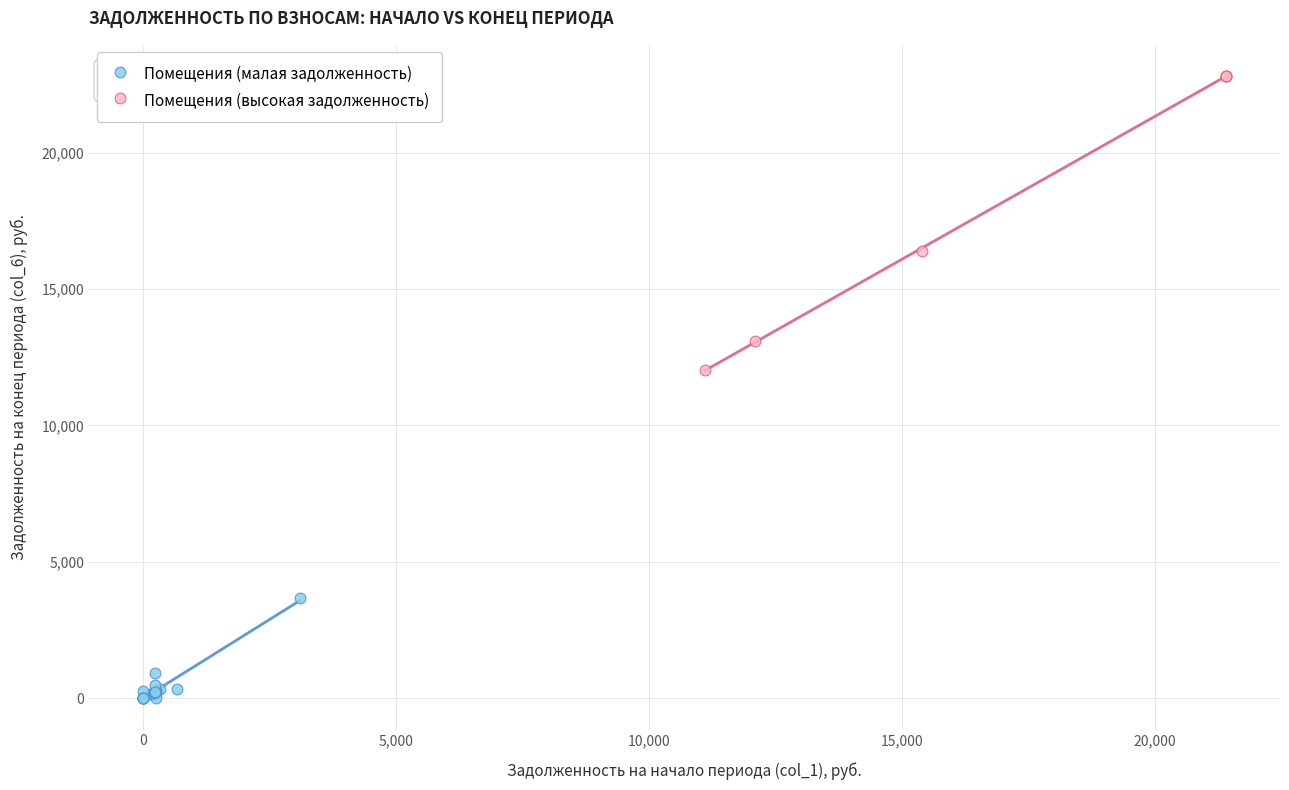

Which series has the widest spread of Y values?

Помещения (высокая задолженность)